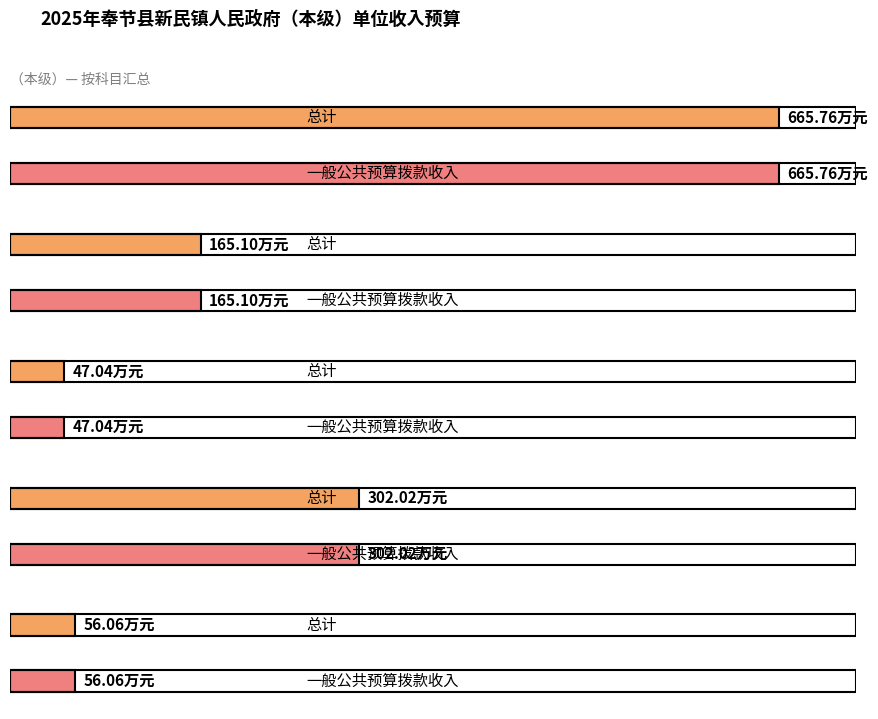

Reading left to right, extract all data points from this chart.

总计: 665.8	165.1	47.0	302.0	56.1
一般公共预算拨款收入: 665.8	165.1	47.0	302.0	56.1